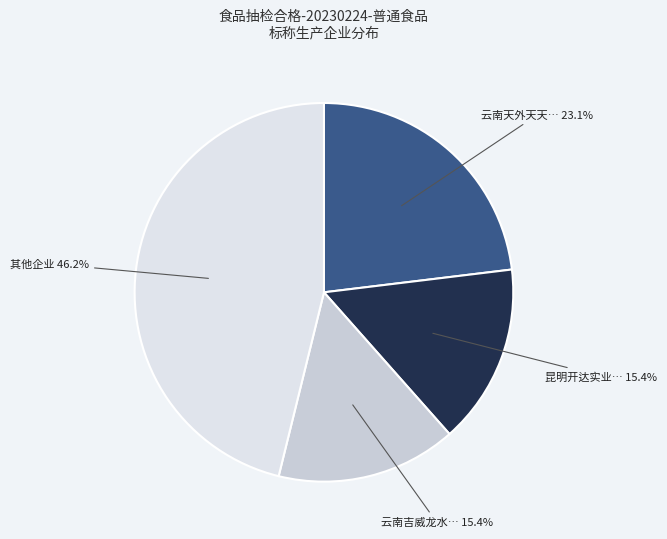

Which category has the biggest portion of the pie?

其他企业 46.2%